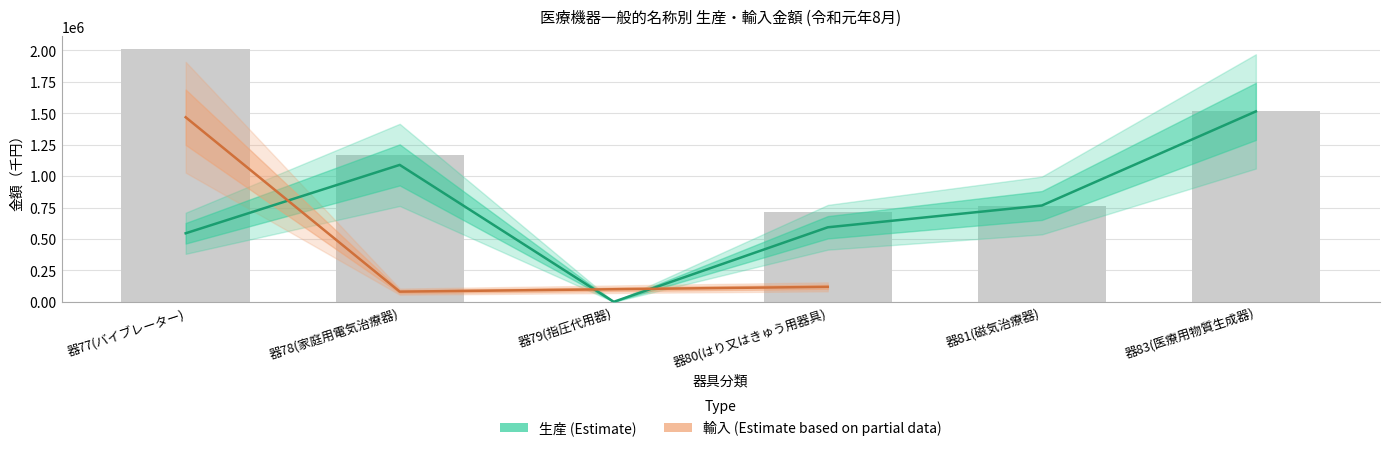

Reading left to right, transcribe all the data shown in this chart.

器77(バイブレーター)=545215	器78(家庭用電気治療器)=1088824	器79(指圧代用器)=403	器80(はり又はきゅう用器具)=592821	器81(磁気治療器)=765916	器83(医療用物質生成器)=1514030